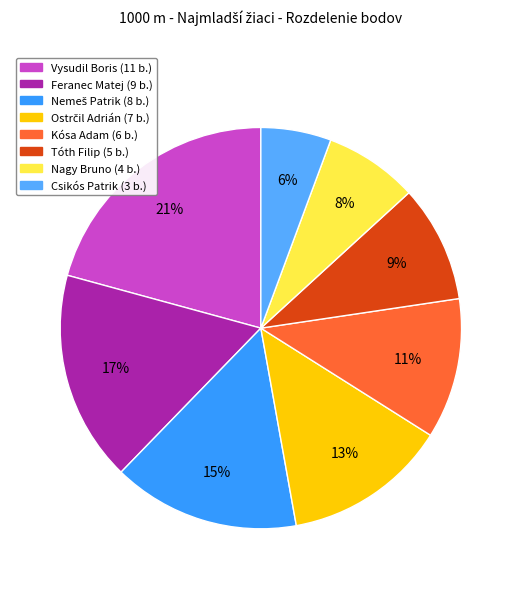

What is the change in value from Vysudil Boris to Csikós Patrik?

-8